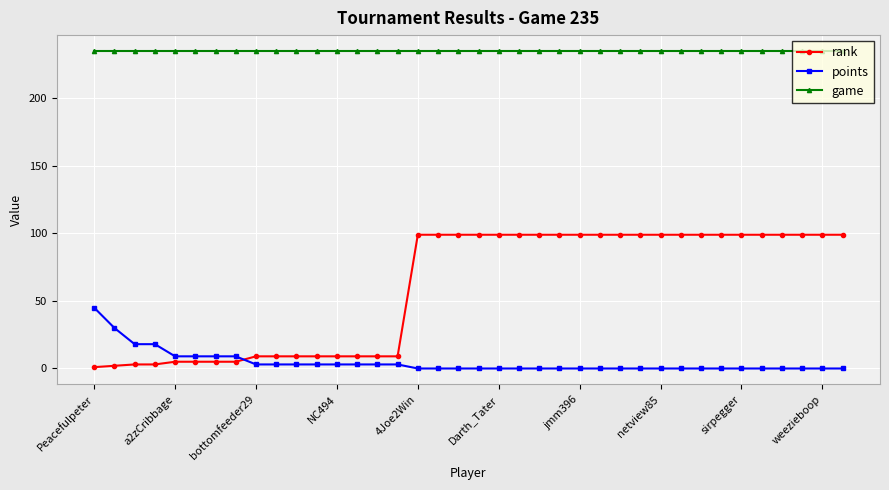

Which series has the largest total across all categories?

game